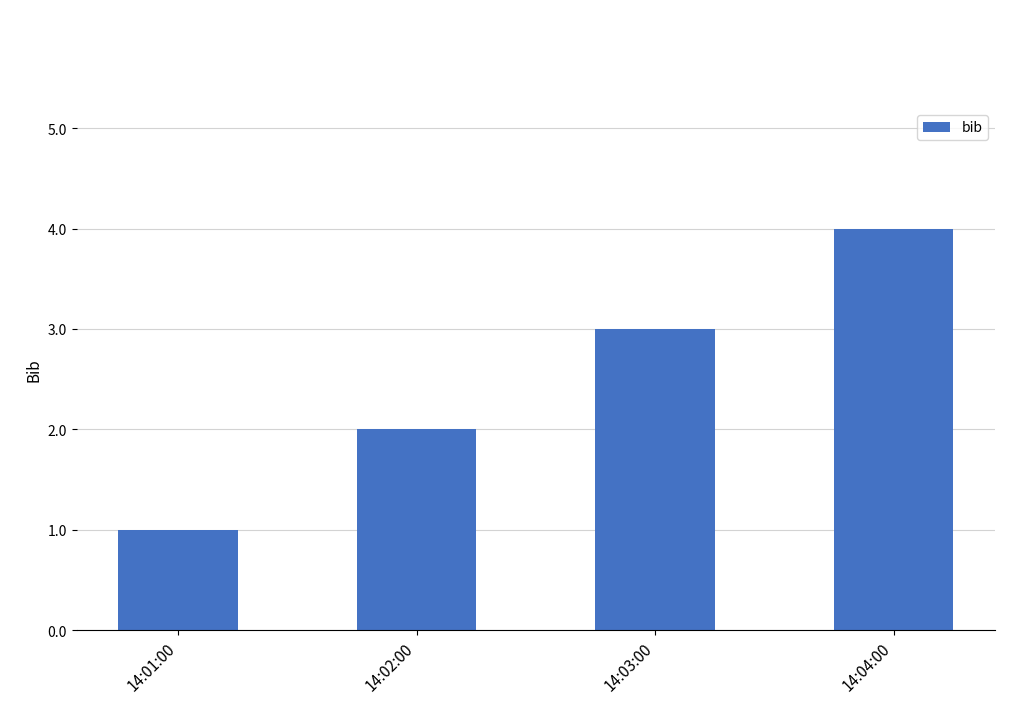

Reading left to right, list all the values displayed in this chart.

1	2	3	4